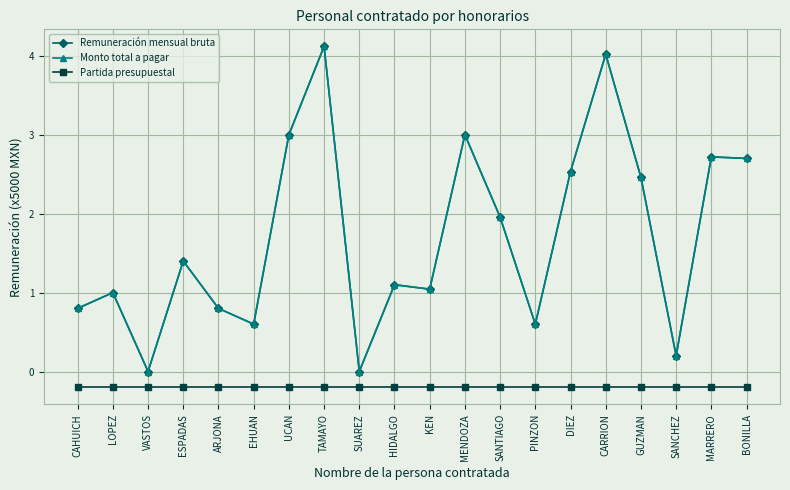

Does the chart have visible grid lines?

Yes